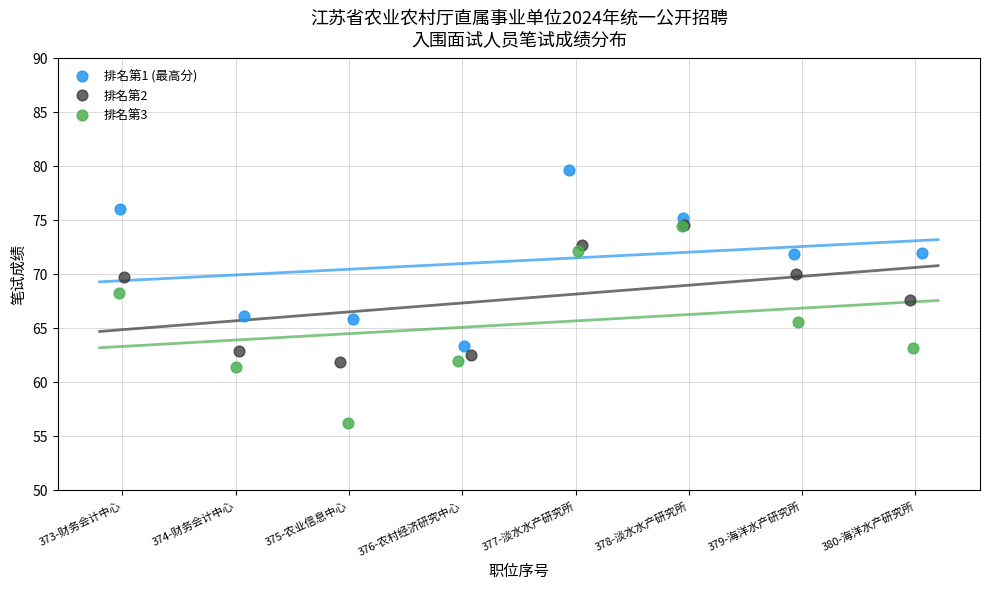

Which series contains the highest Y value?

排名第1 (最高分)